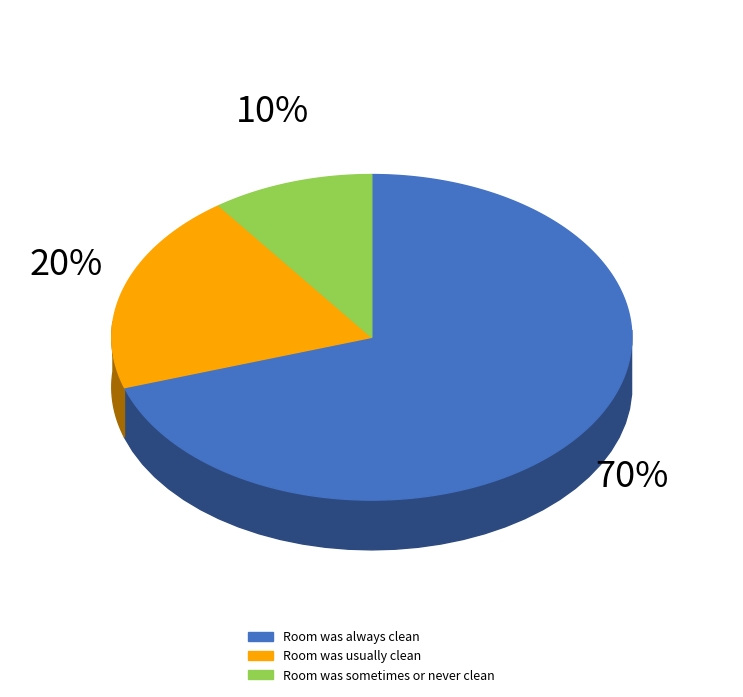

Which slice is the largest?

Room was always clean